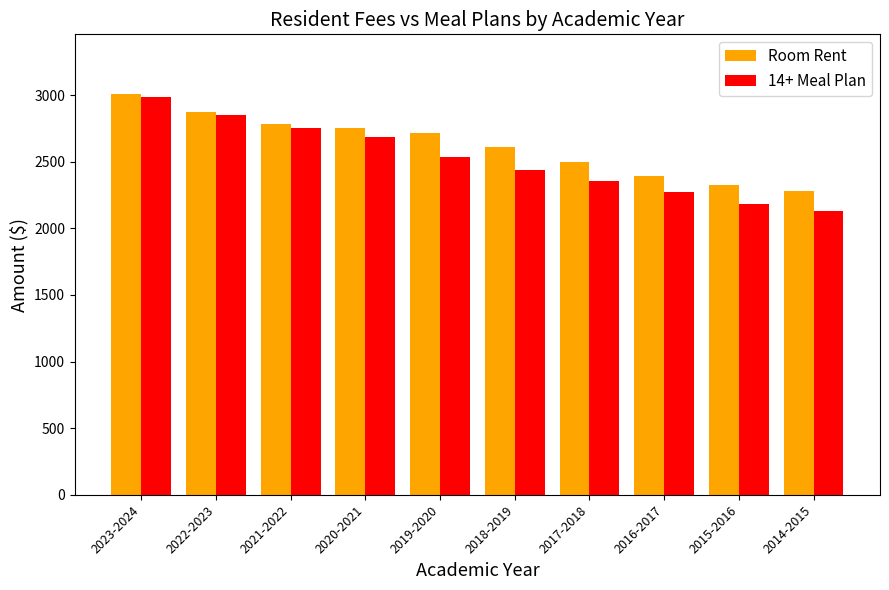

Between 2022-2023 and 2014-2015, which series saw the biggest shift?

14+ Meal Plan